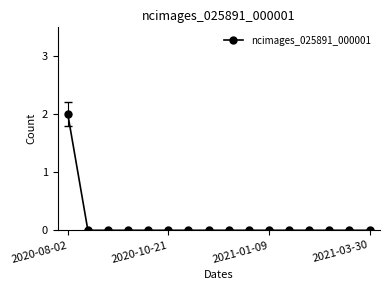

How many lines are shown in the chart?

1